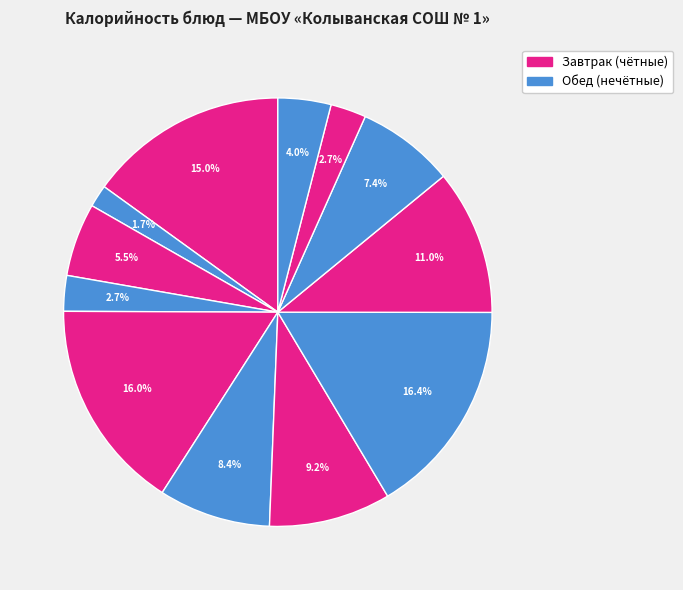

Rank the categories by value from highest to lowest.

Гуляш из говядины, Рис отварной, Рыба тушеная в томате, Картофельное пюре, Суп крестьянский, Сыр твердых сортов, Хлеб пшеничный (обед), Хлеб пшеничный (завтрак), Чай с молоком, Хлеб ржаной (завтрак), Хлеб ржаной (обед), Чай с сахаром